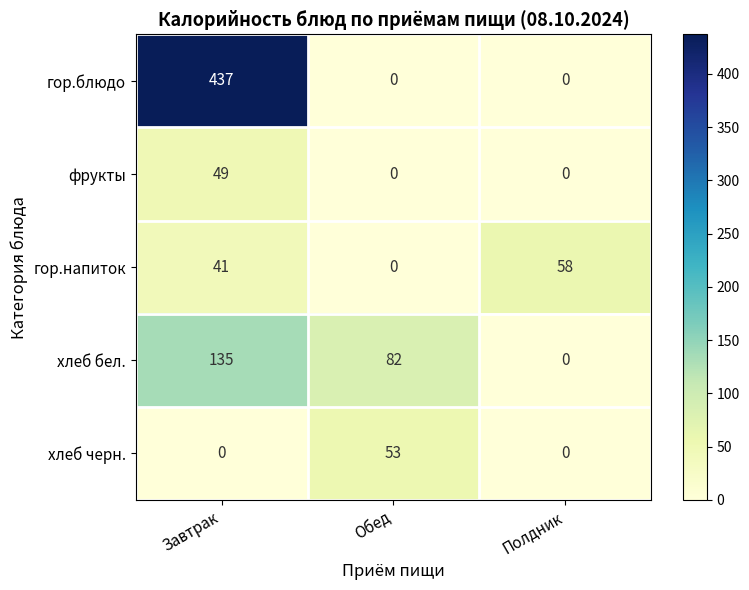

What is the maximum value shown in the chart?

437